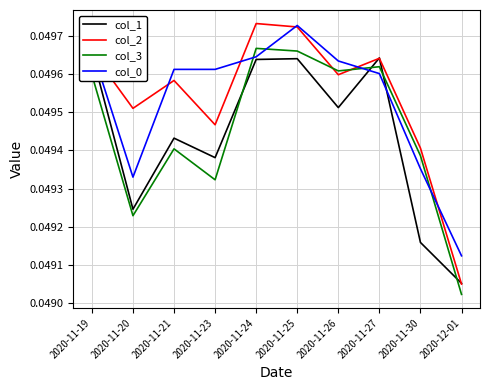

At which category is the sum across all series the highest?

2020-11-25